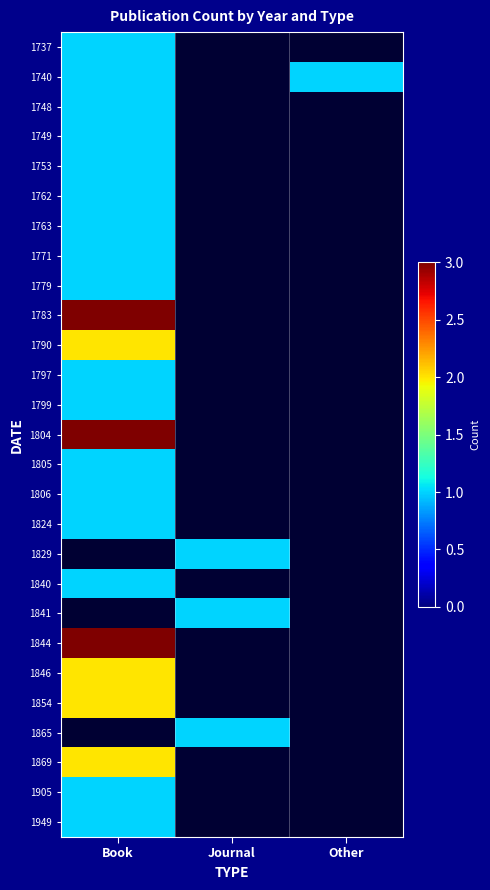

At how many categories does at least one series exceed 3?

1